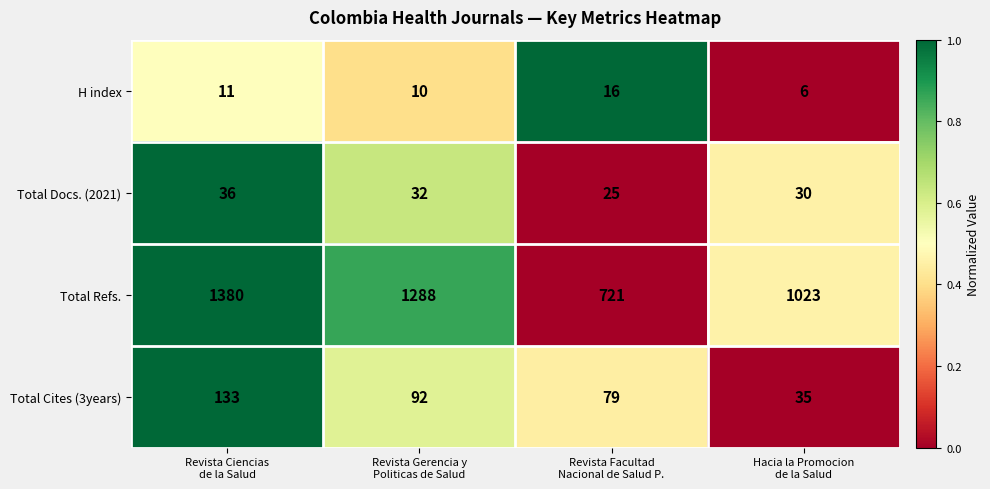

Count the Total Cites (3years) values in the range 79 to 133.

3